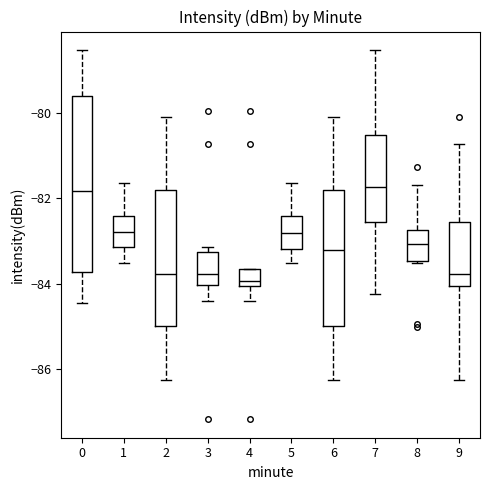

Reading left to right, read every box against the y-axis: the position of its median line, the range the box covers, and the ends of its whiskers. The values are not printed on the chart, so give them approximately, as read against the axis.

0: median -81.8, box -83.8 to -79.6, whiskers -84.4 to -78.6
1: median -82.8, box -83.2 to -82.4, whiskers -83.6 to -81.6
2: median -83.8, box -85.0 to -81.8, whiskers -86.2 to -80.0
3: median -83.8, box -84.0 to -83.2, whiskers -84.4 to -83.2 (just above the box's upper edge)
4: median -84.0 (just above the box's lower edge), box -84.0 to -83.6, whiskers -84.4 to -83.6
5: median -82.8, box -83.2 to -82.4, whiskers -83.6 to -81.6
6: median -83.2, box -85.0 to -81.8, whiskers -86.2 to -80.0
7: median -81.8, box -82.6 to -80.6, whiskers -84.2 to -78.6
8: median -83.0, box -83.4 to -82.8, whiskers -83.6 to -81.6
9: median -83.8, box -84.0 to -82.6, whiskers -86.2 to -80.8